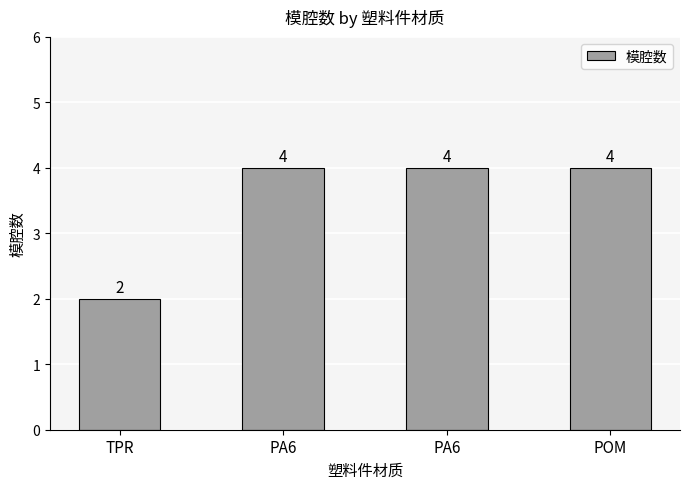

List the labels in order of value, largest first.

PA6, PA6, POM, TPR